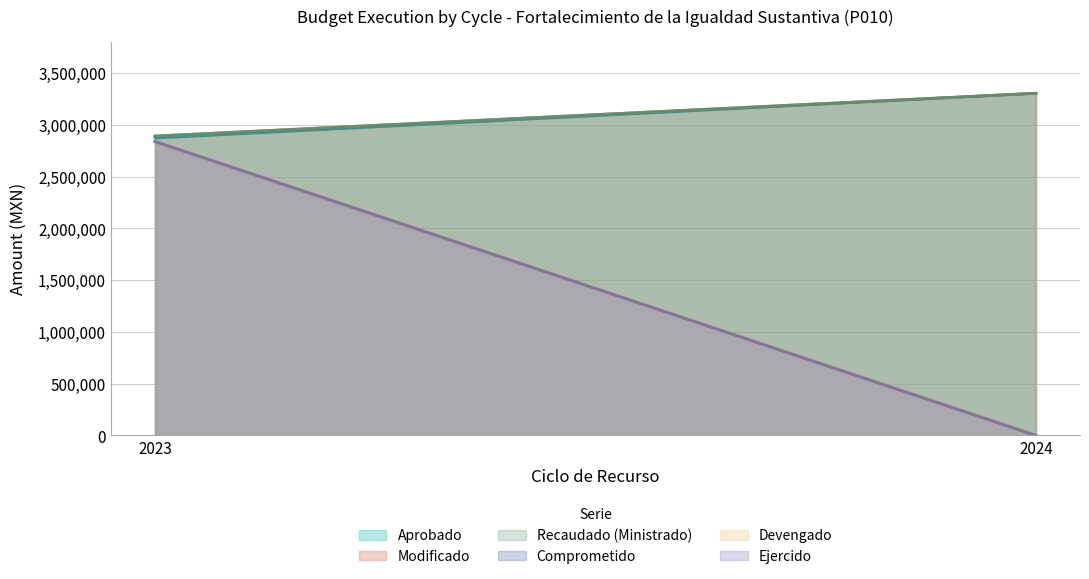

At how many categories does at least one series exceed 1641981?

2